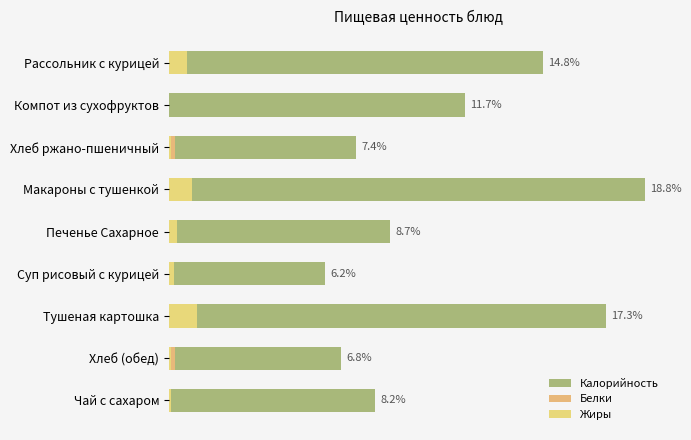

Rank the series by their maximum value, from lowest to highest.

Белки, Жиры, Калорийность